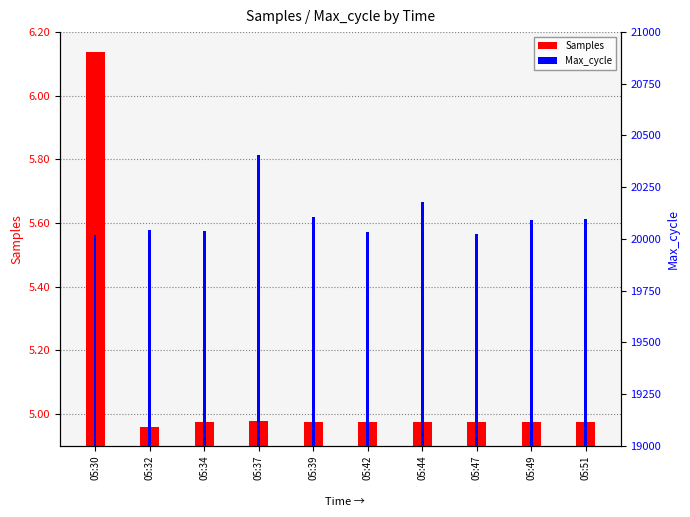

Count the number of categories in the chart.

10